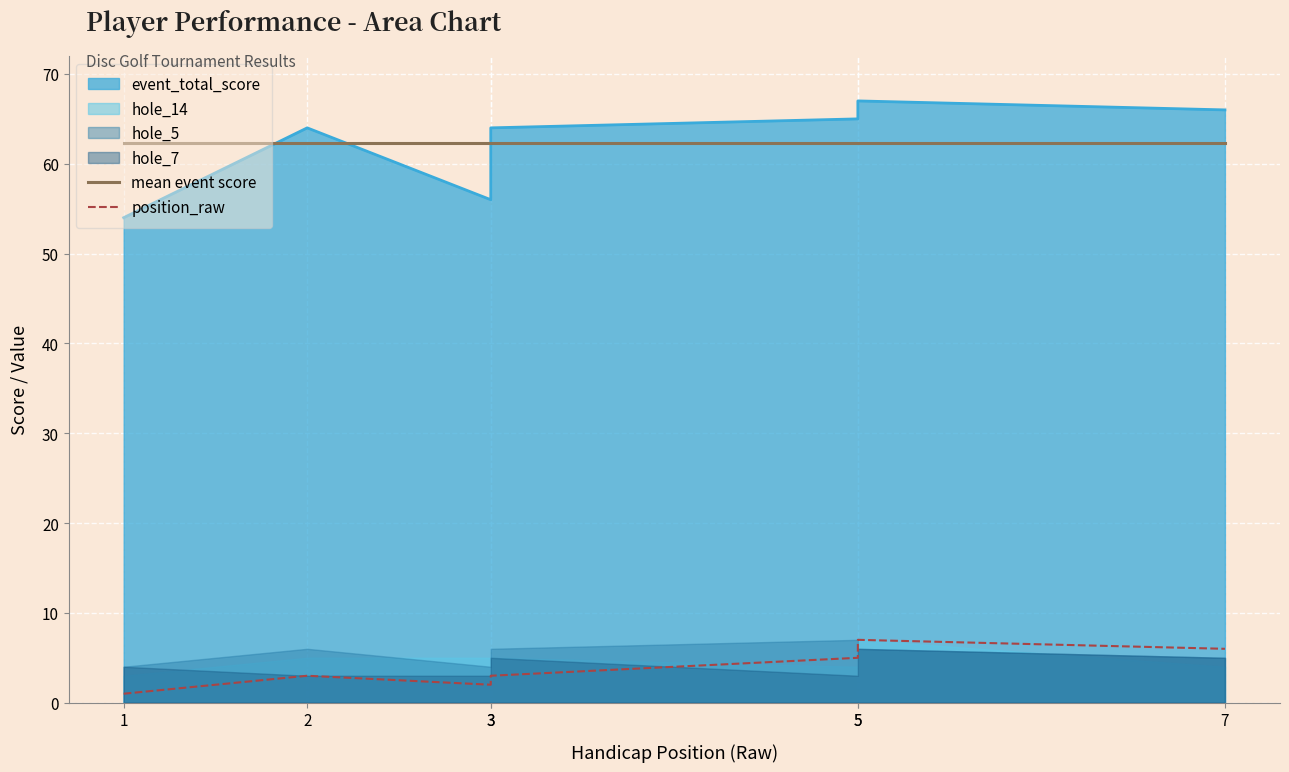

List the labels in order of mean event score value, smallest first.

1, 2, 3, 3, 5, 5, 7